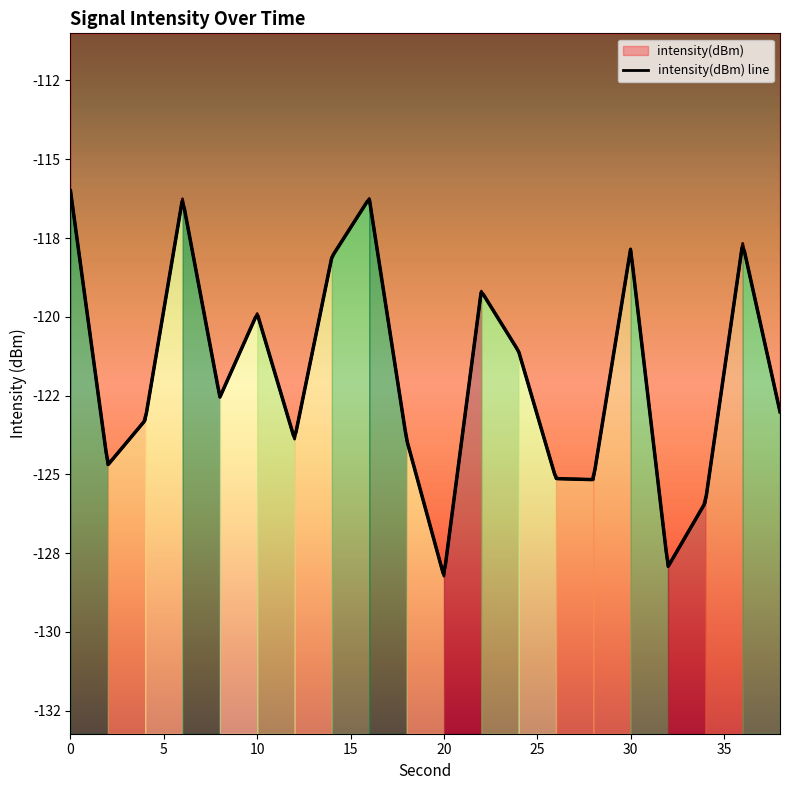

Does the chart display data point markers on the line(s)?

No